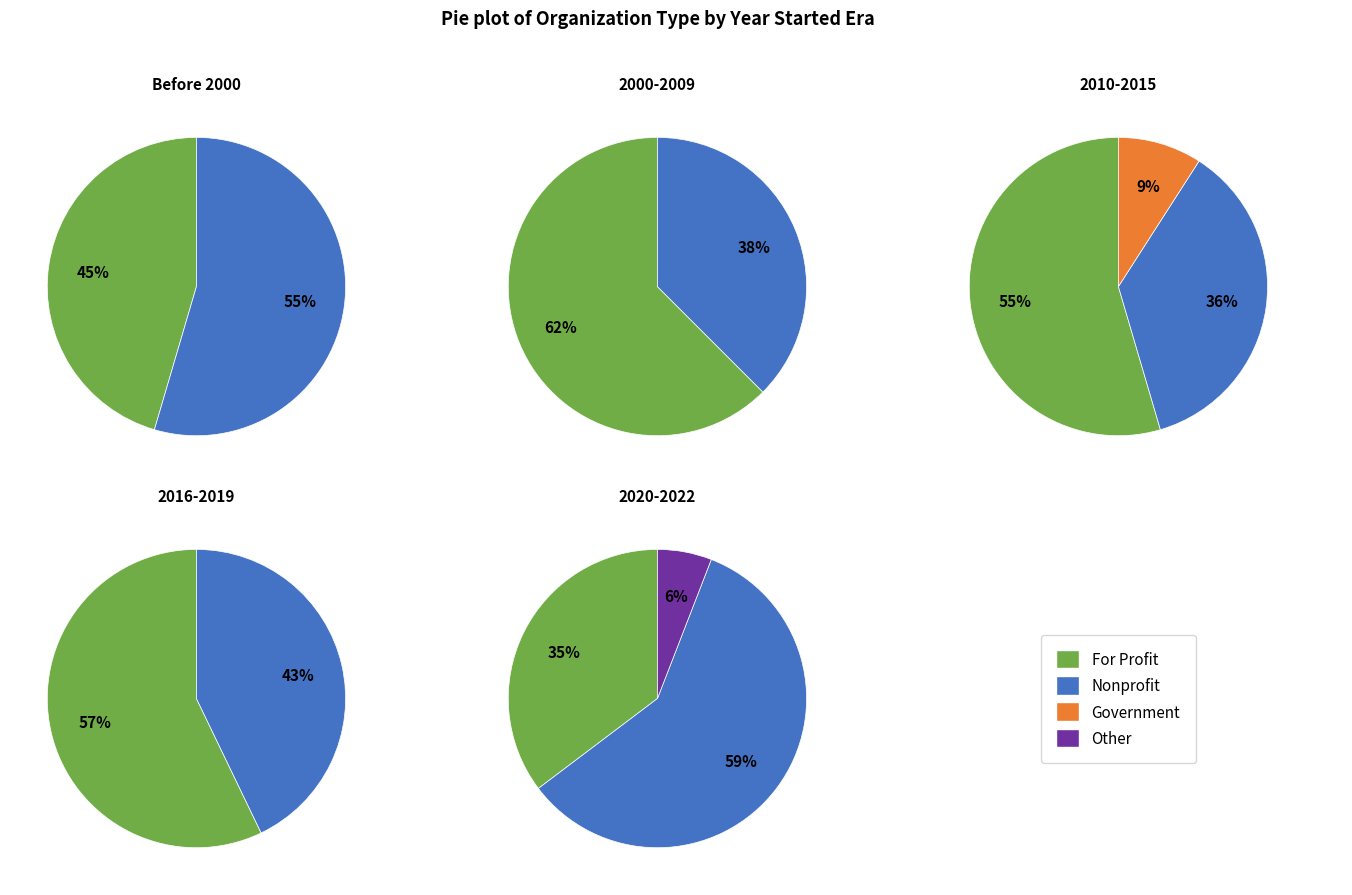

Is it true that Government is 17% of the pie?

False